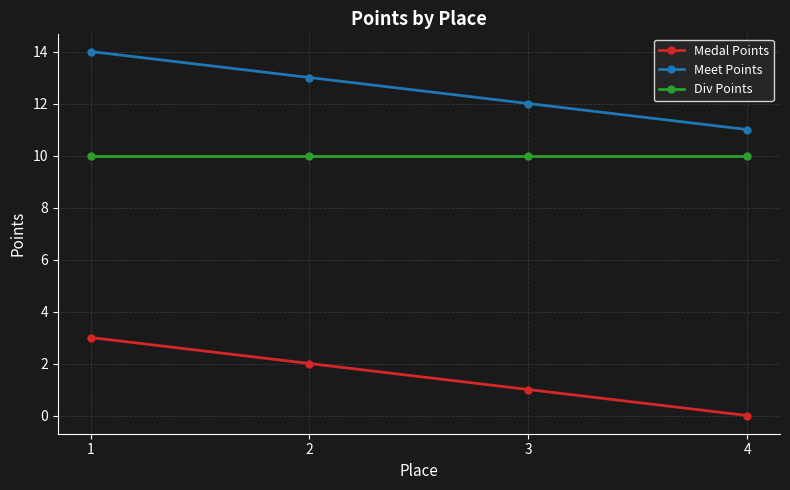

Is it true that Meet Points equals 9 at 1?

False